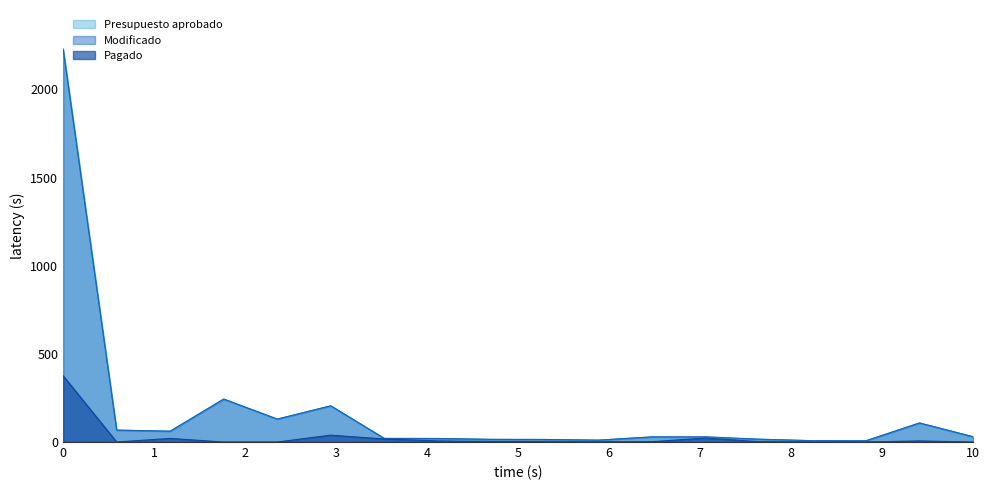

What is the maximum value for Modificado?

2227.4